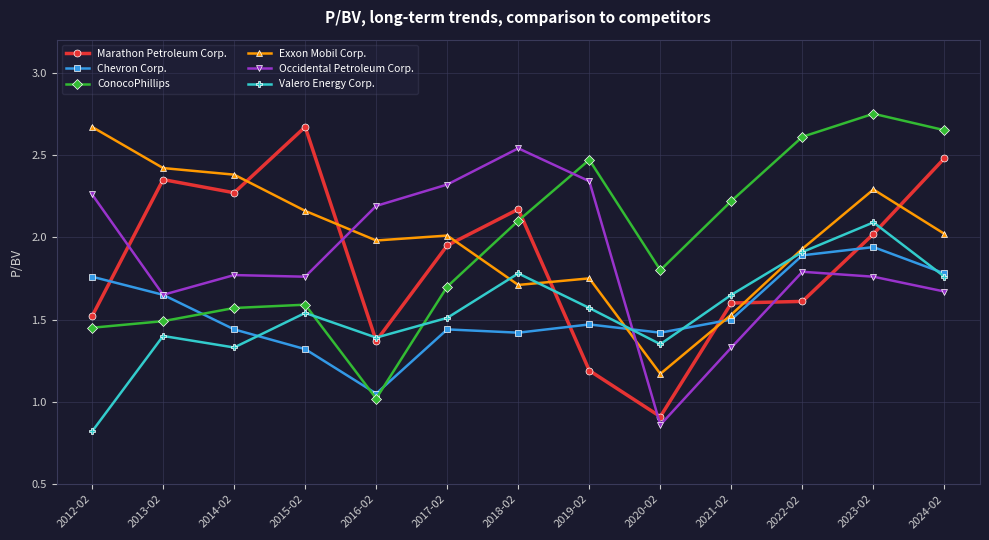

What are all the series names shown in the legend?

Marathon Petroleum Corp., Chevron Corp., ConocoPhillips, Exxon Mobil Corp., Occidental Petroleum Corp., Valero Energy Corp.